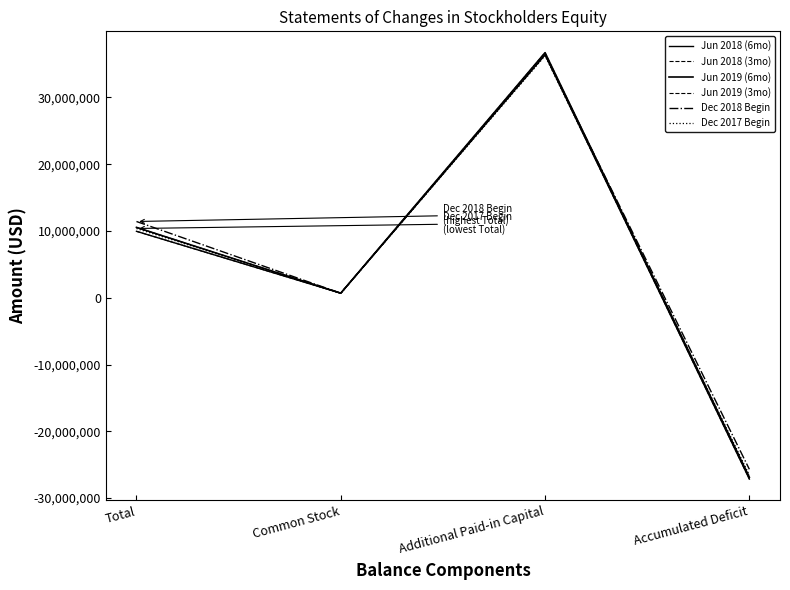

What is the difference between the maximum and second lowest values in the Dec 2017 Begin series?

35564383